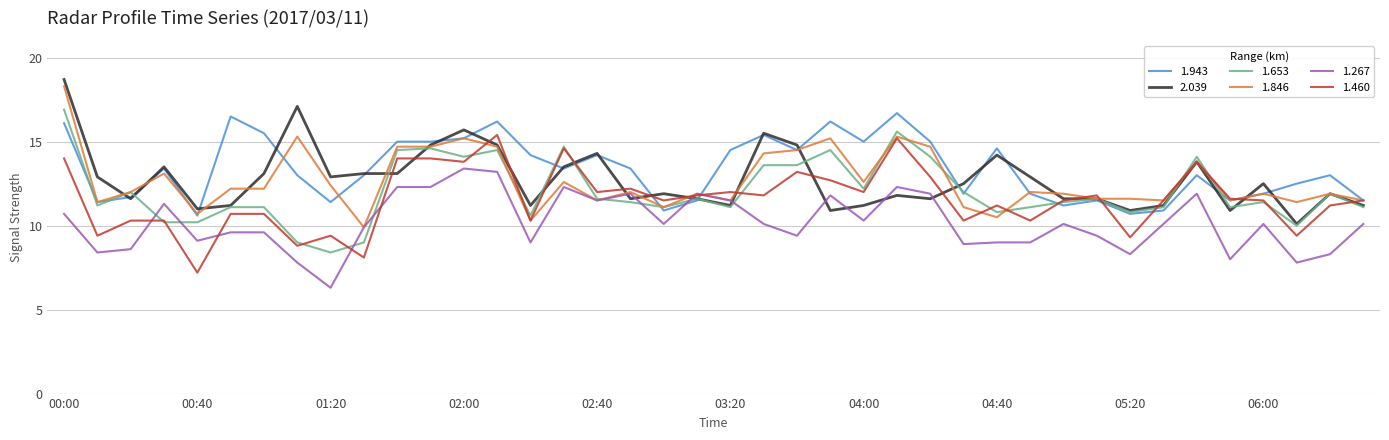

What is the maximum value for 1.653?

16.9